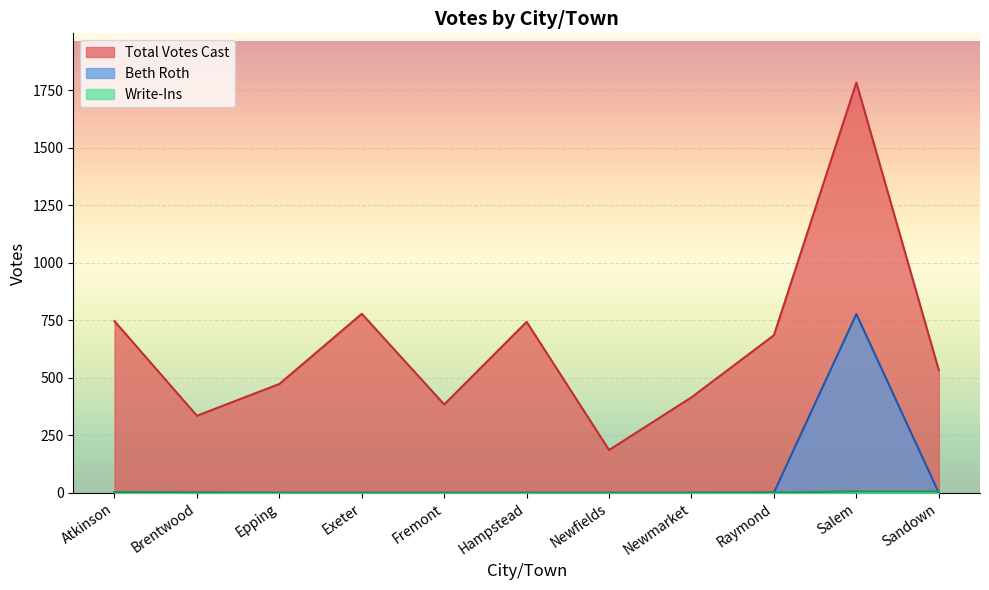

List the series in order of their peak value, highest first.

Total Votes Cast, Beth Roth, Write-Ins